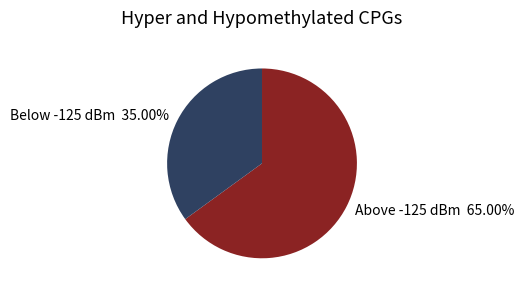

Between Above -125 dBm 65.00% and Below -125 dBm 35.00%, which is larger?

Above -125 dBm 65.00%